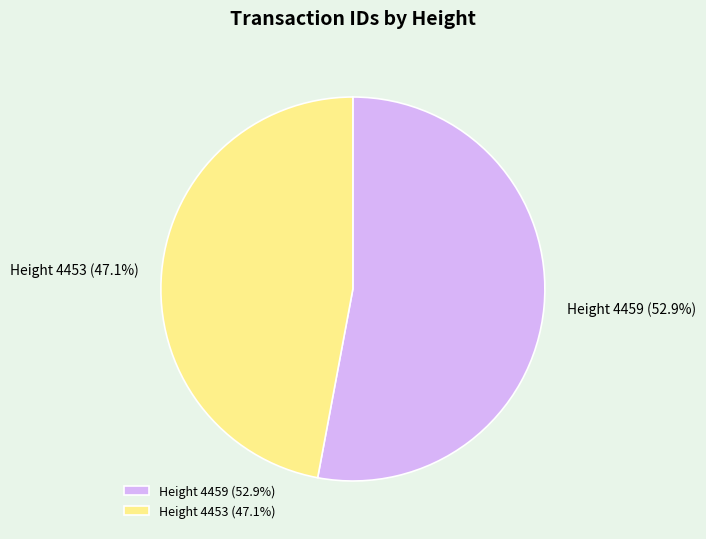

True or false: Height 4453 accounts for 47% of the total.

True